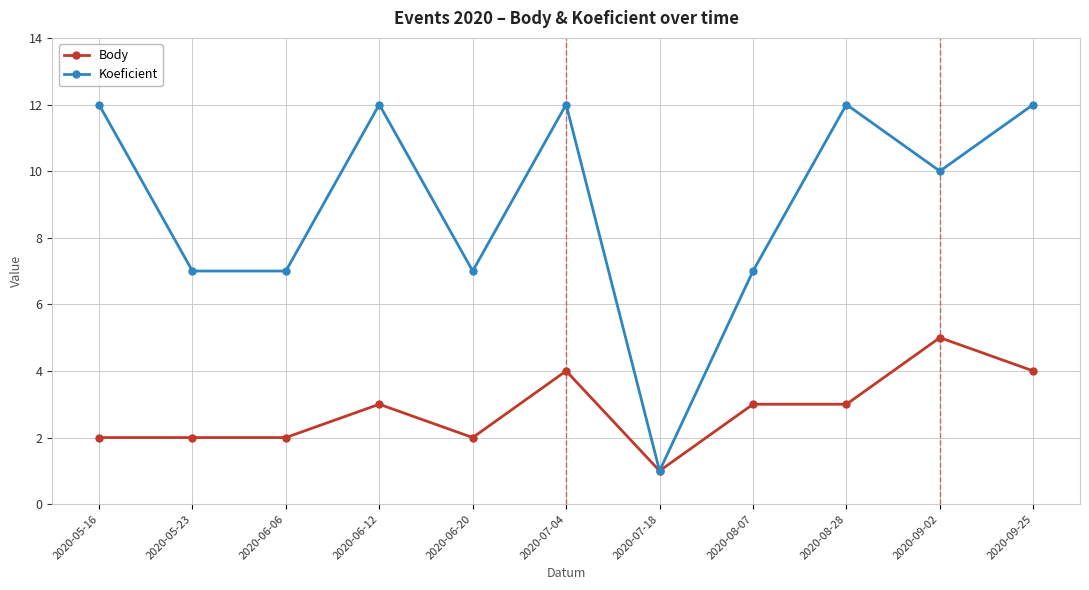

What is the sum of the Body values at 2020-07-04 and 2020-06-06?

6